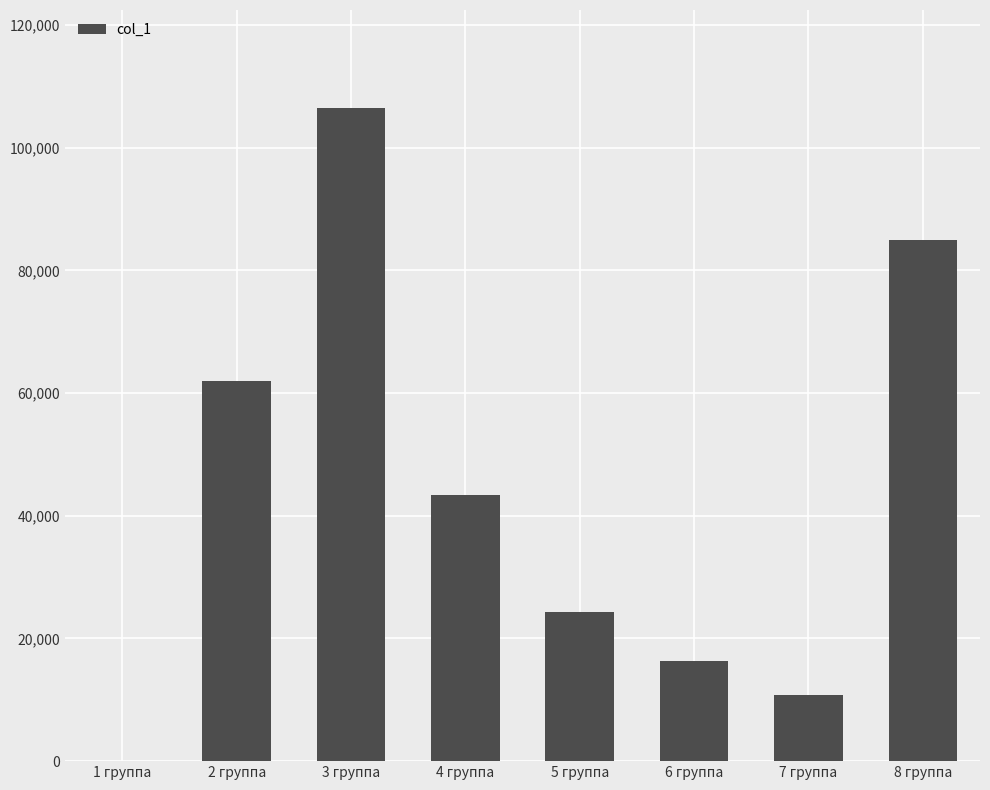

The value at 7 группа is 17733.2. True or false?

False